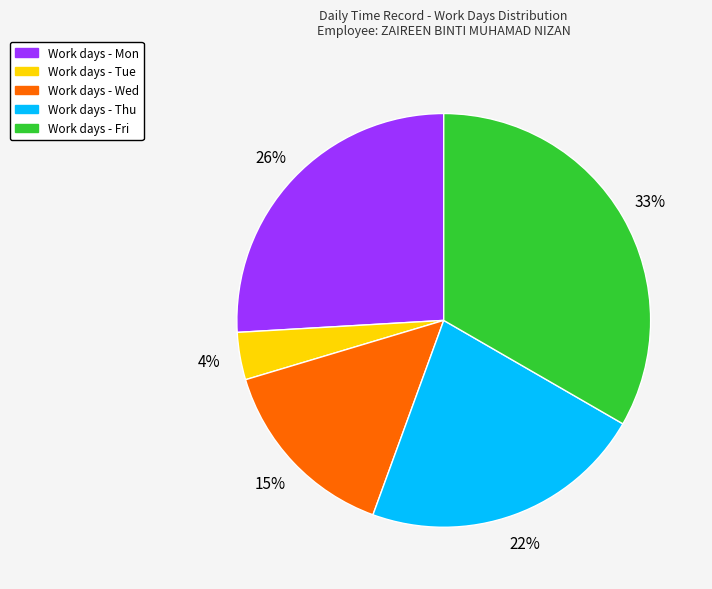

Is there any slice that represents more than half of the pie?

No